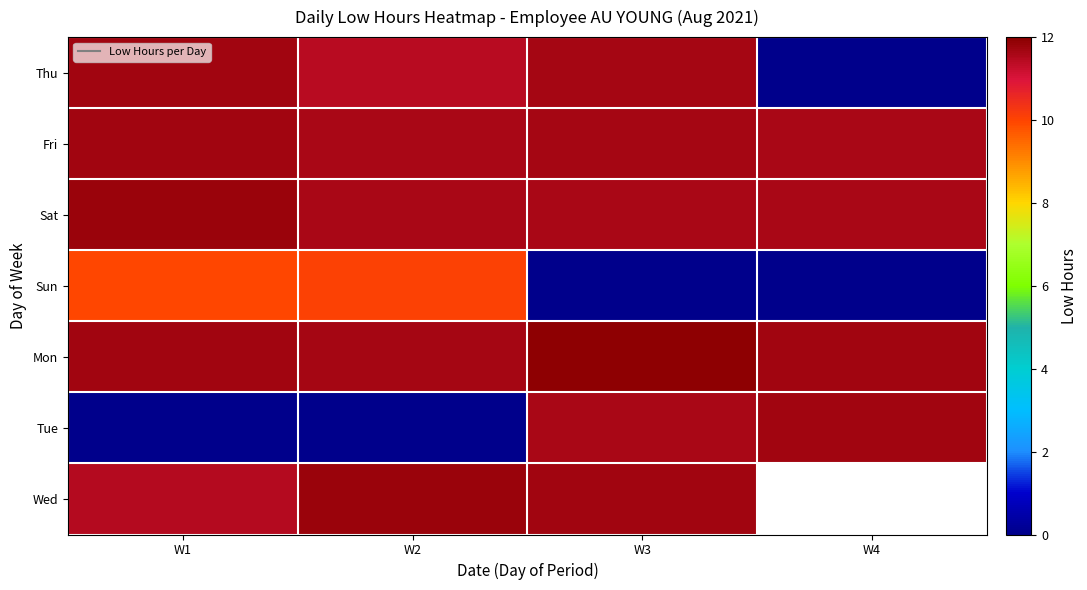

At how many categories does at least one series exceed 9?

4